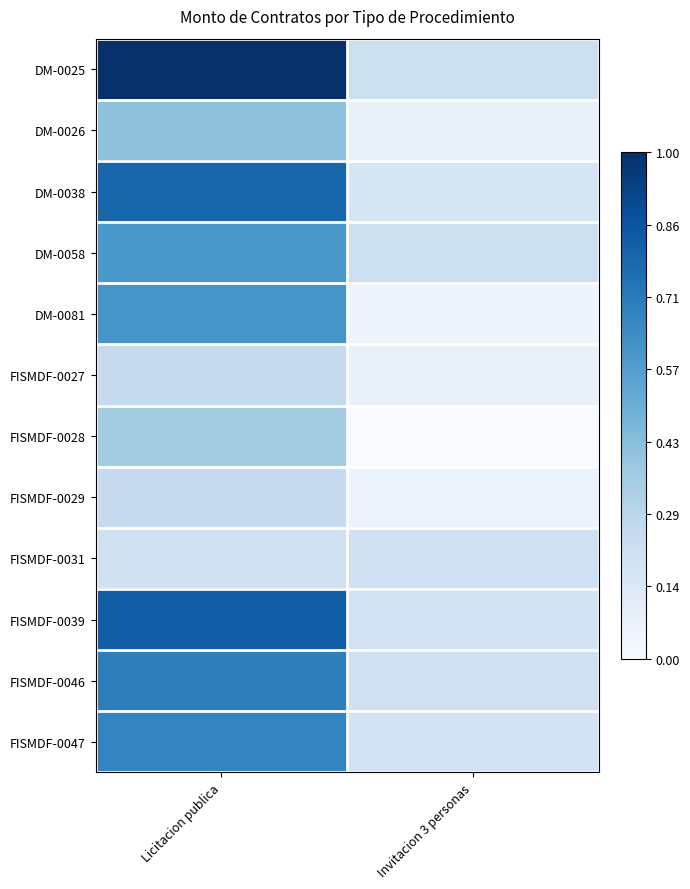

Reading left to right, what are all the values shown in this chart?

DM-0025: Licitacion publica=1.0	Invitacion 3 personas=0.2
DM-0026: Licitacion publica=0.4	Invitacion 3 personas=0.1
DM-0038: Licitacion publica=0.8	Invitacion 3 personas=0.2
DM-0058: Licitacion publica=0.6	Invitacion 3 personas=0.2
DM-0081: Licitacion publica=0.6	Invitacion 3 personas=0.0
FISMDF-0027: Licitacion publica=0.3	Invitacion 3 personas=0.1
FISMDF-0028: Licitacion publica=0.4	Invitacion 3 personas=0.0
FISMDF-0029: Licitacion publica=0.2	Invitacion 3 personas=0.1
FISMDF-0031: Licitacion publica=0.2	Invitacion 3 personas=0.2
FISMDF-0039: Licitacion publica=0.8	Invitacion 3 personas=0.2
FISMDF-0046: Licitacion publica=0.7	Invitacion 3 personas=0.2
FISMDF-0047: Licitacion publica=0.7	Invitacion 3 personas=0.2